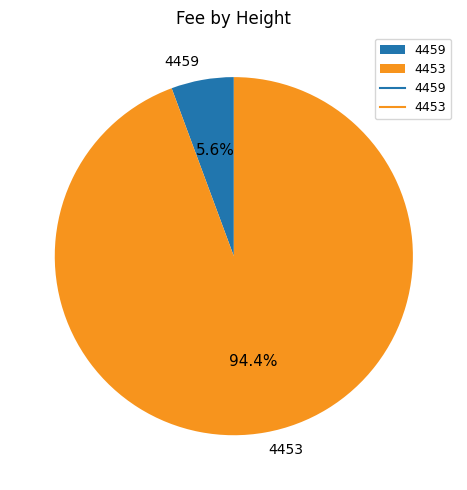

Is it true that 4459 is 6% of the pie?

True